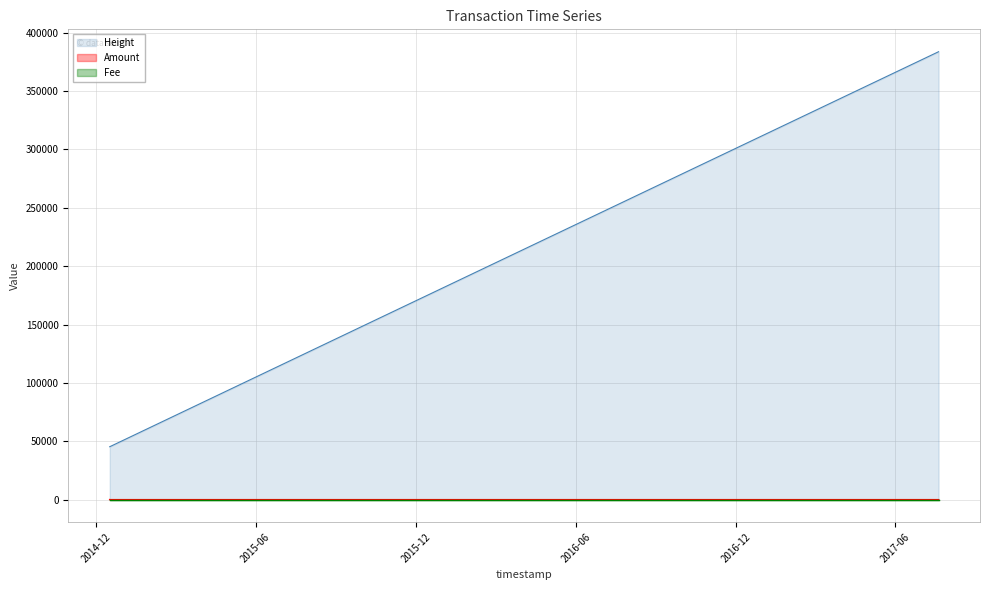

The Amount series shows 0 at 2014-12-16 05:56:56. True or false?

True